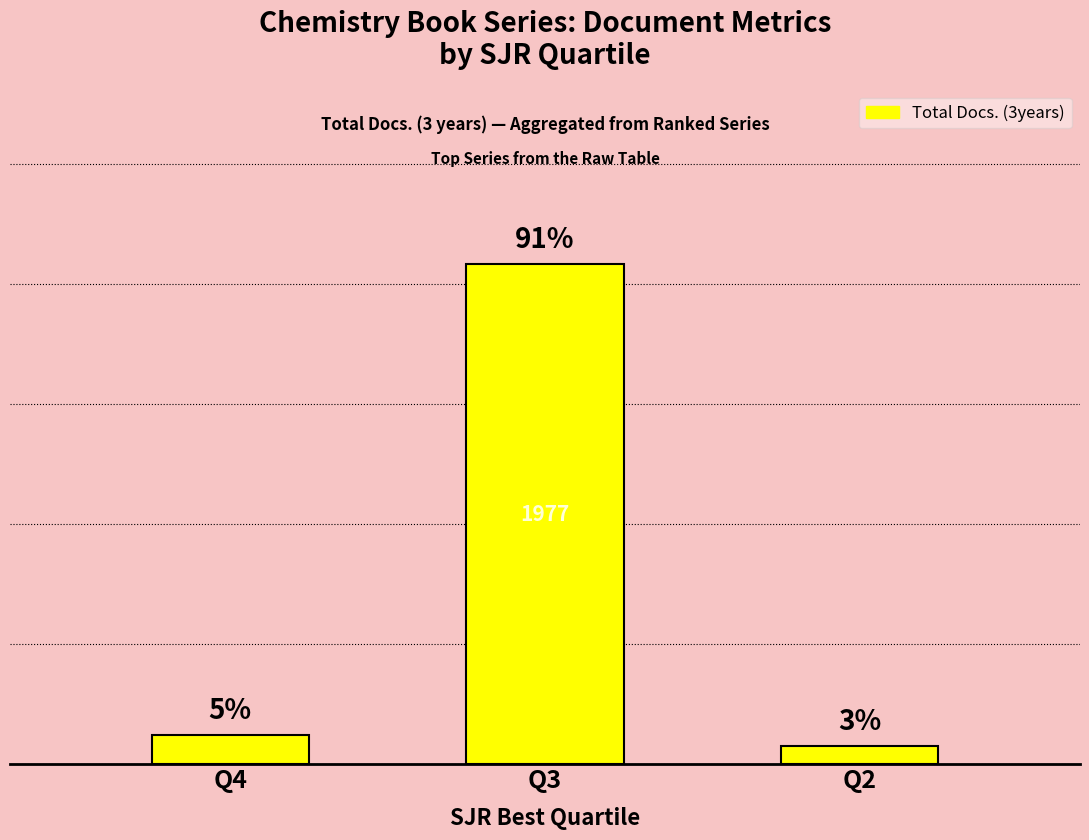

Is it true that the value at Q4 is 180?

False